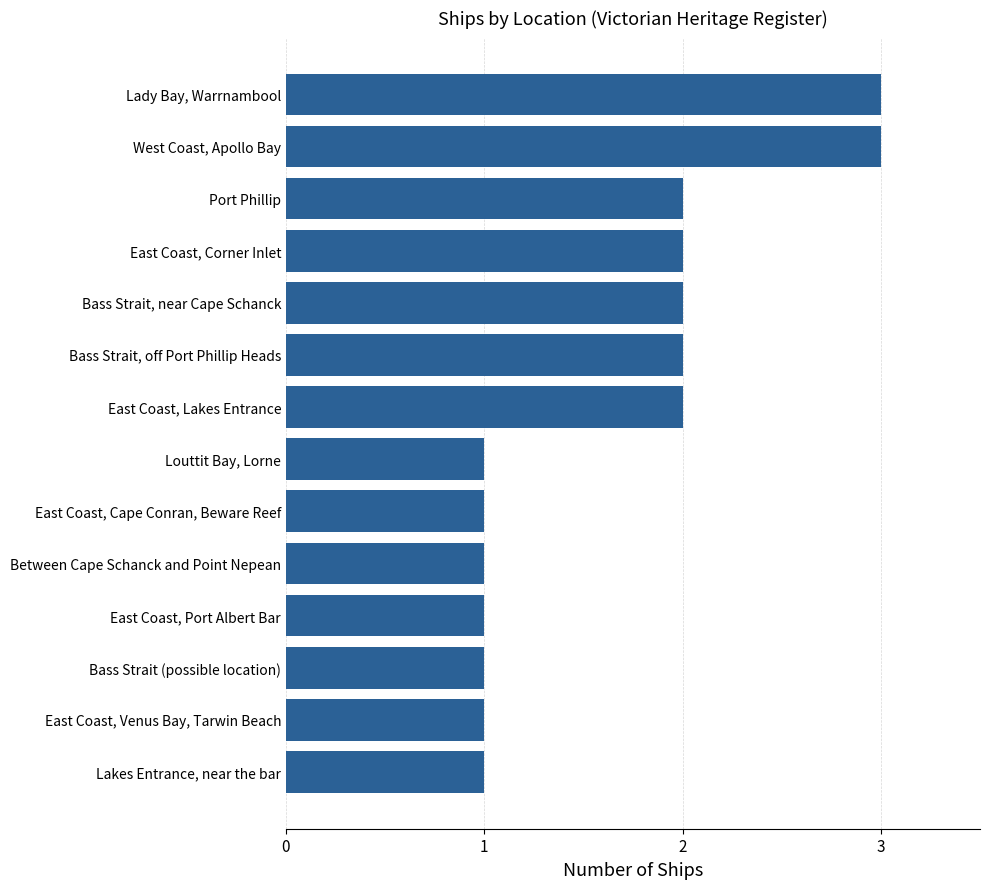

What is the sum of all values?

23